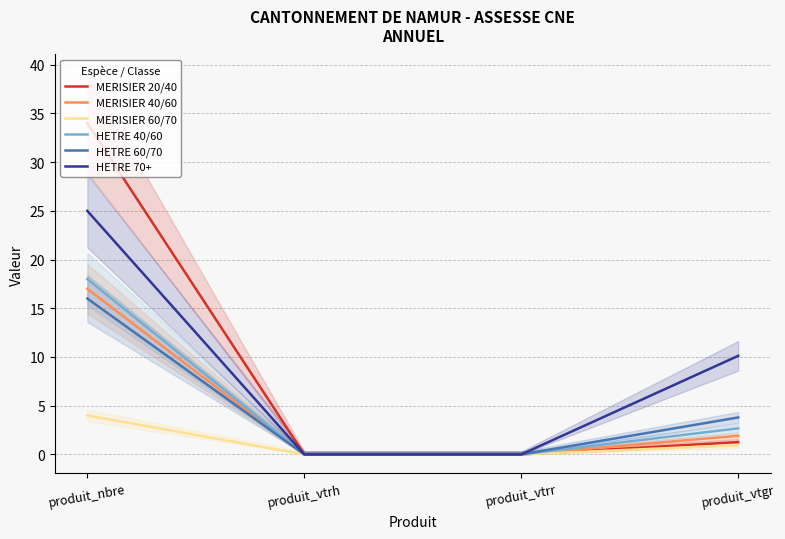

Which category has the lowest value in the HETRE 40/60 series?

produit_vtrh